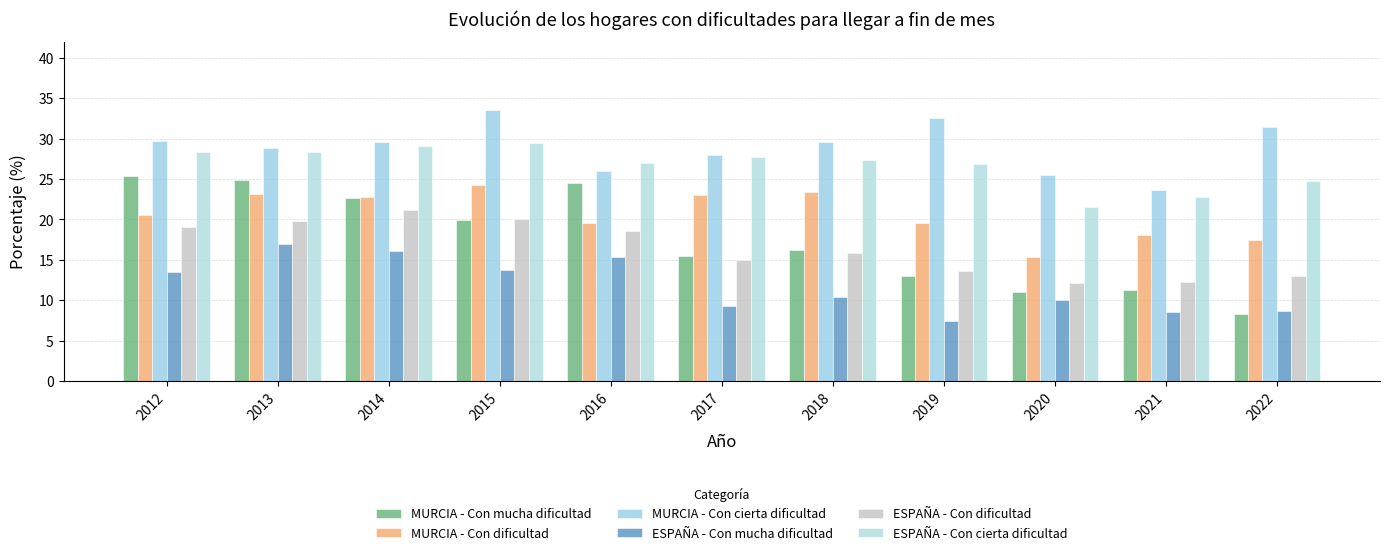

How many data points does each series have?

11